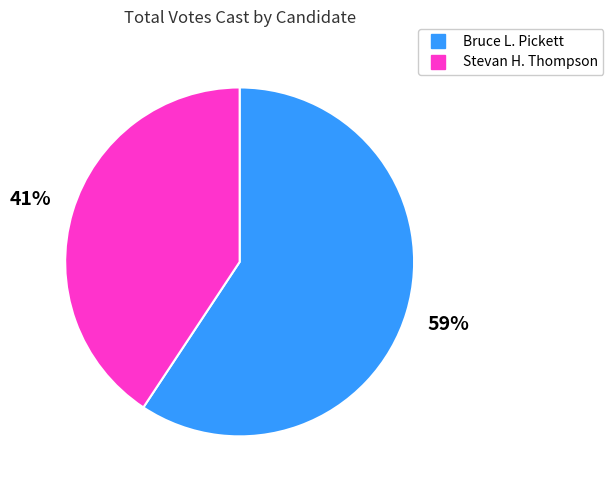

Is there a majority slice in this chart?

Yes